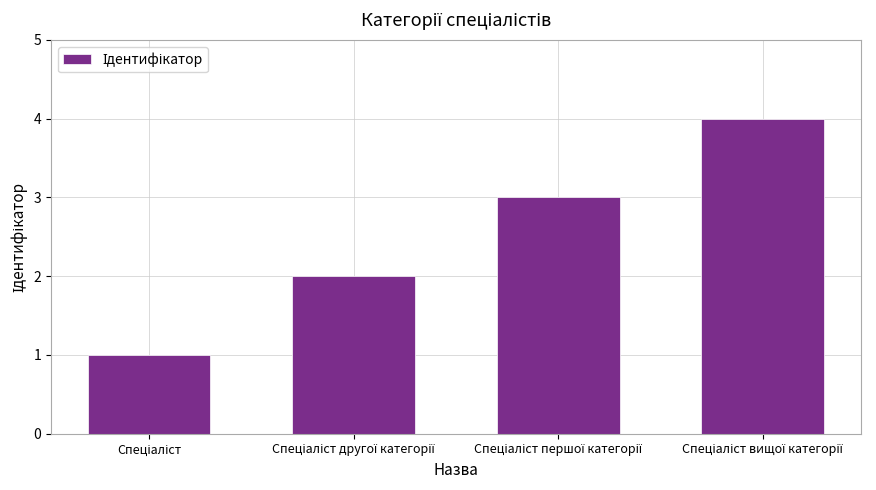

What is the greatest value displayed?

4